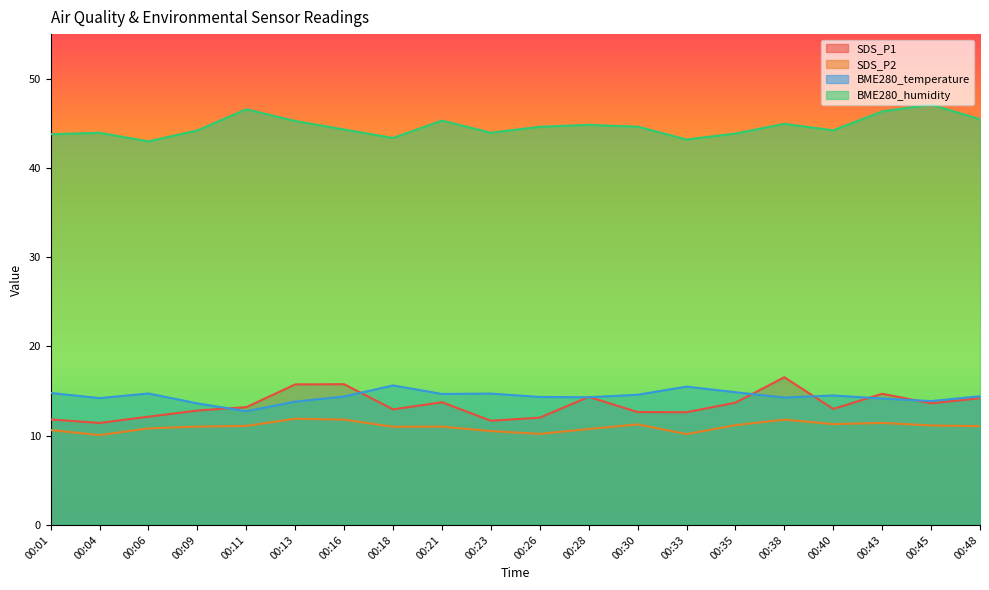

Between 00:16 and 00:18, which is larger?

00:16